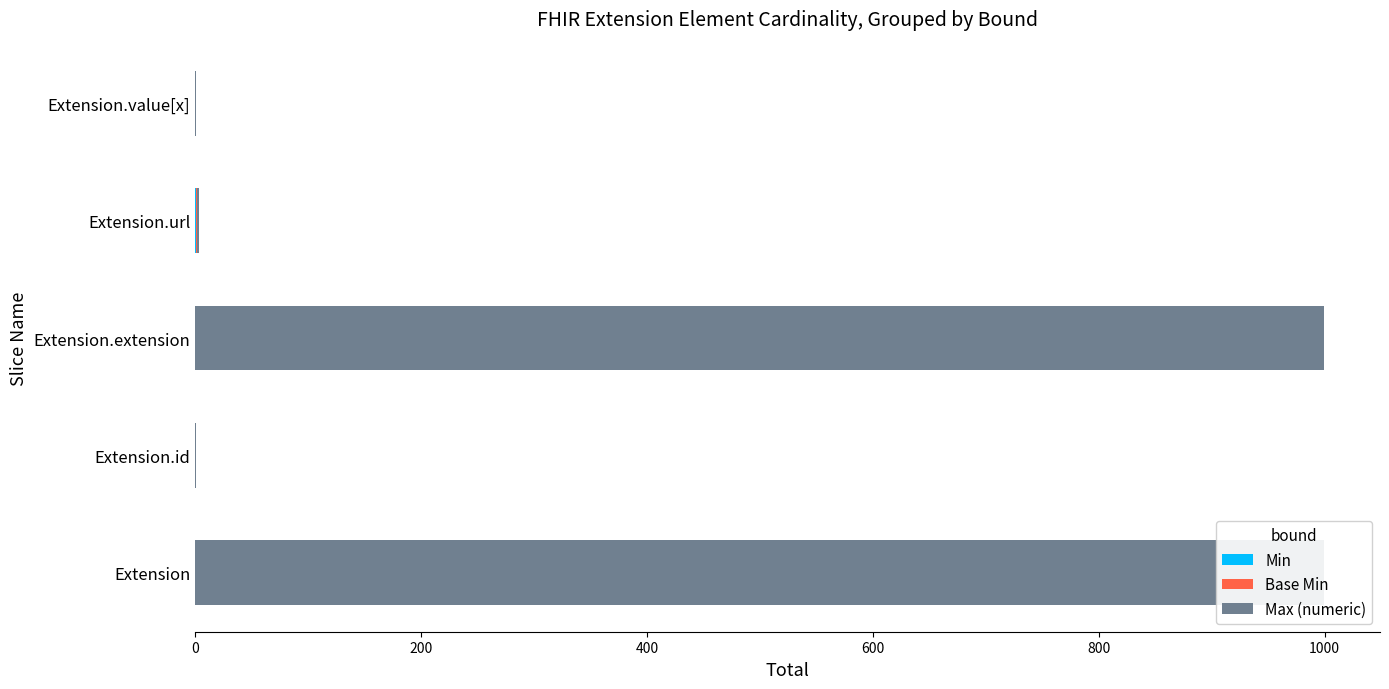

What is the value of the Max (numeric) bar at the 4th from the left?

1